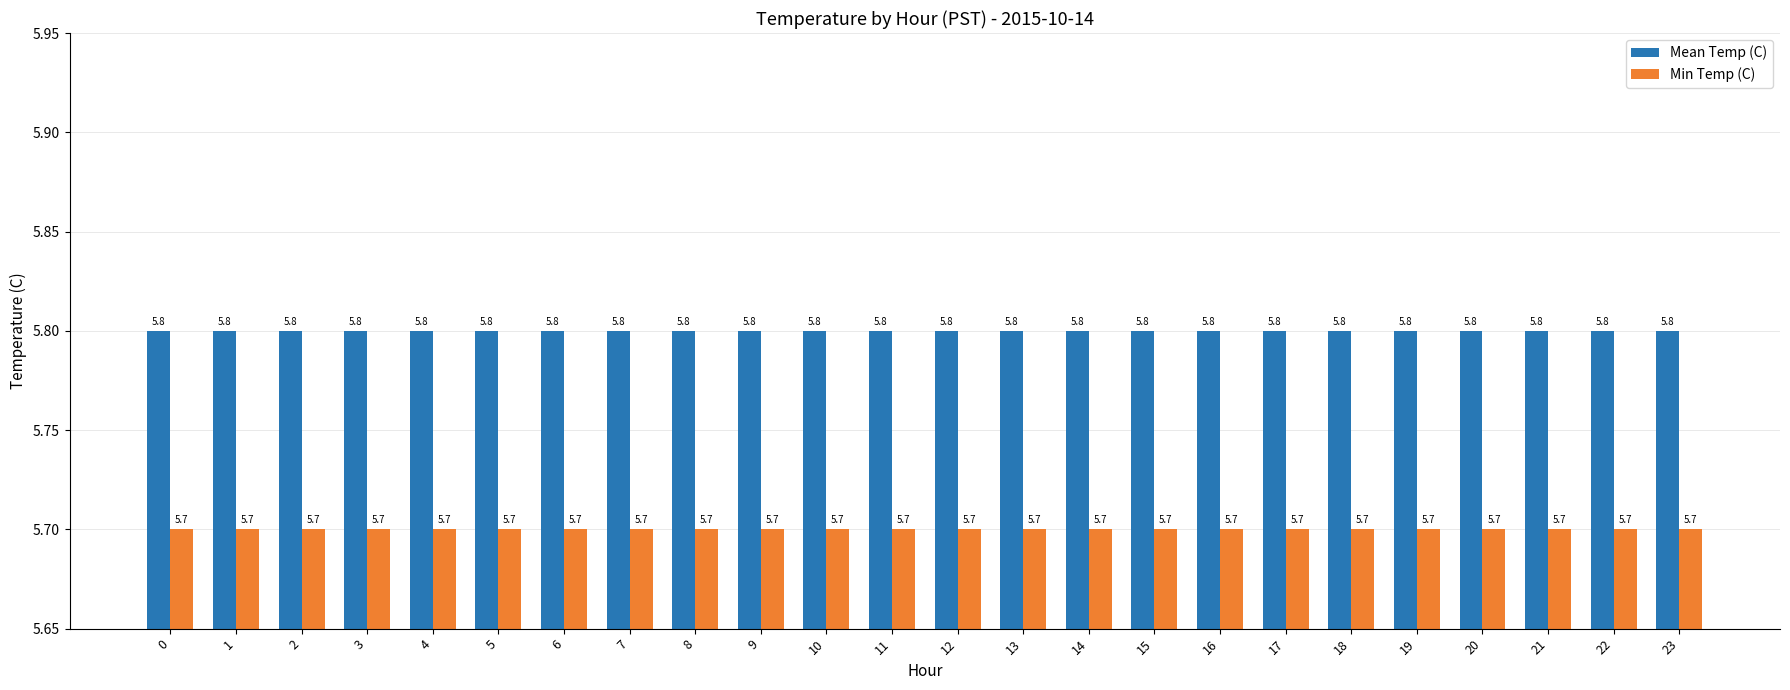

What is the sum of the Min Temp (C) values at 18 and 14?

11.4